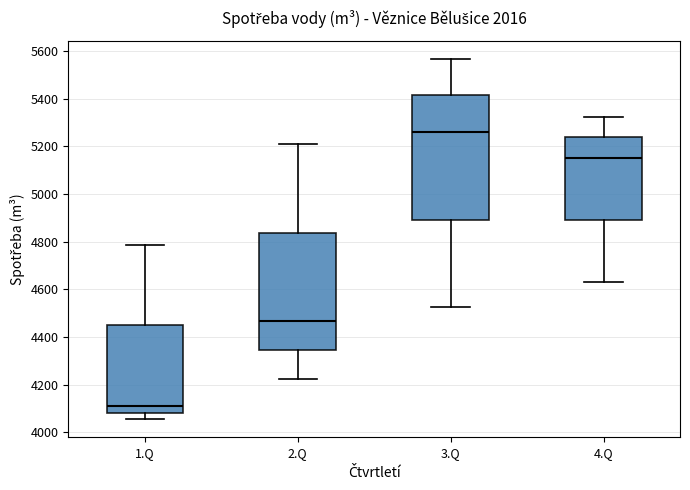

Which box is the tallest, from its lower edge to its upper edge?

3.Q